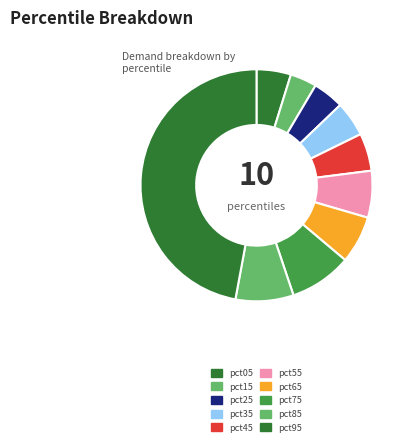

Combined, what portion of the pie is pct15 and pct95?

50.8%